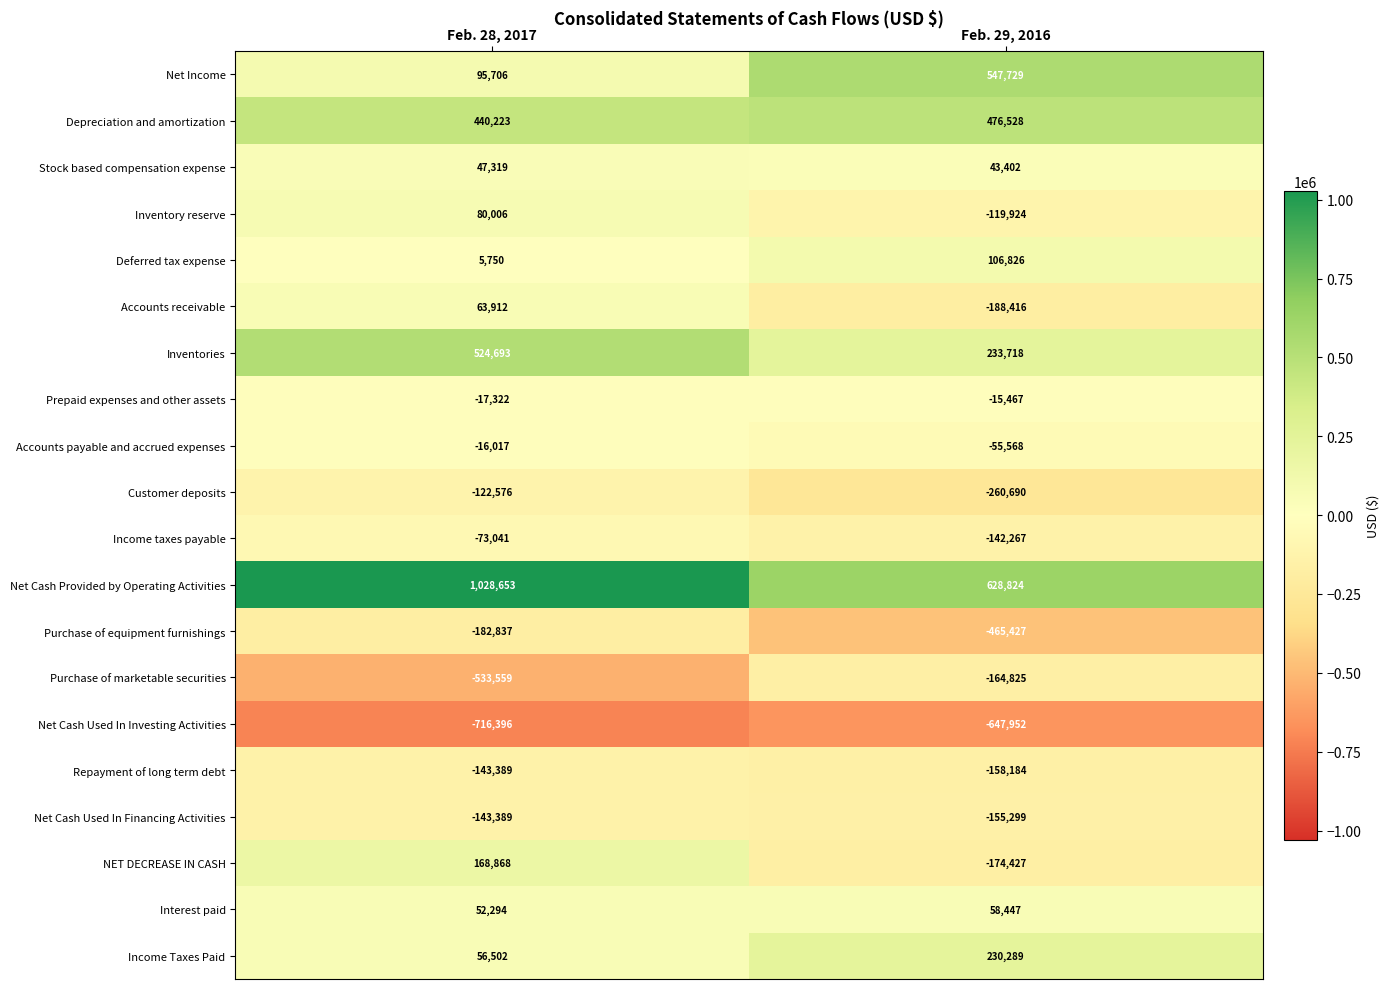

Rank the categories by Net Cash Provided by Operating Activities value from lowest to highest.

Feb. 29, 2016, Feb. 28, 2017